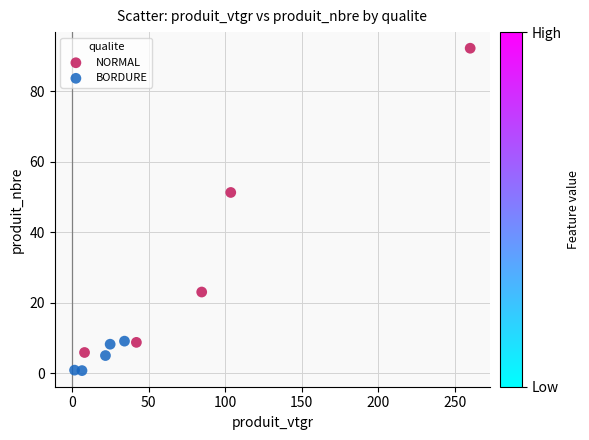

Which series reaches the maximum Y coordinate?

NORMAL